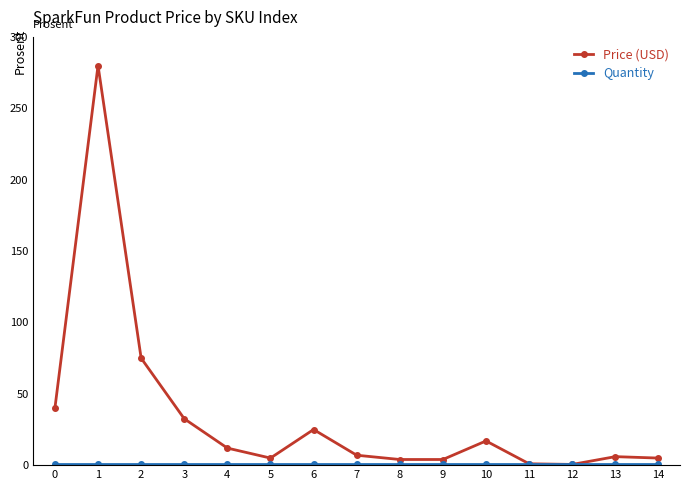

At which category does Price (USD) reach its first local valley?

5